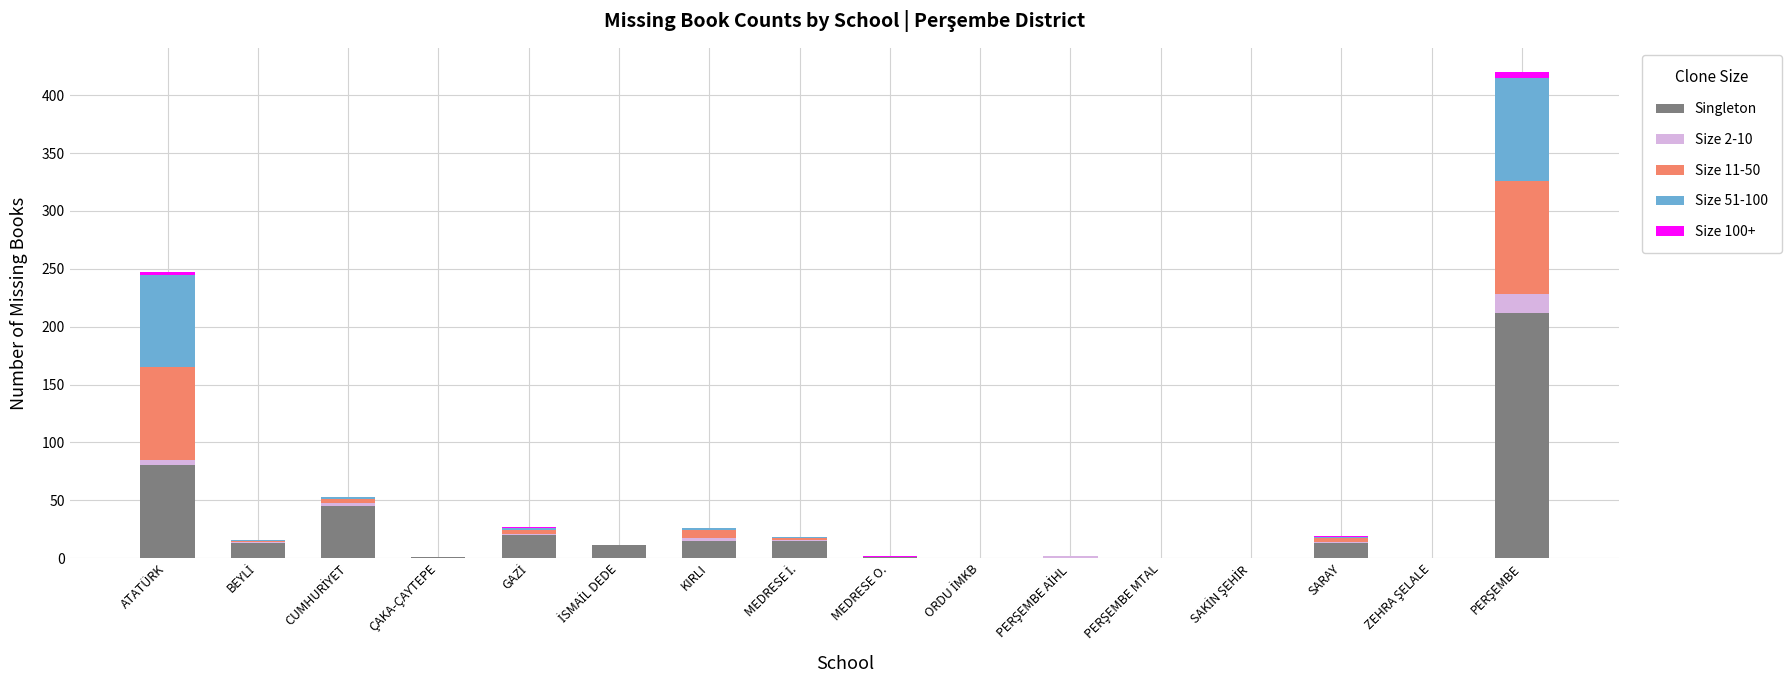

At which label is Singleton closest to 106?

ATATÜRK